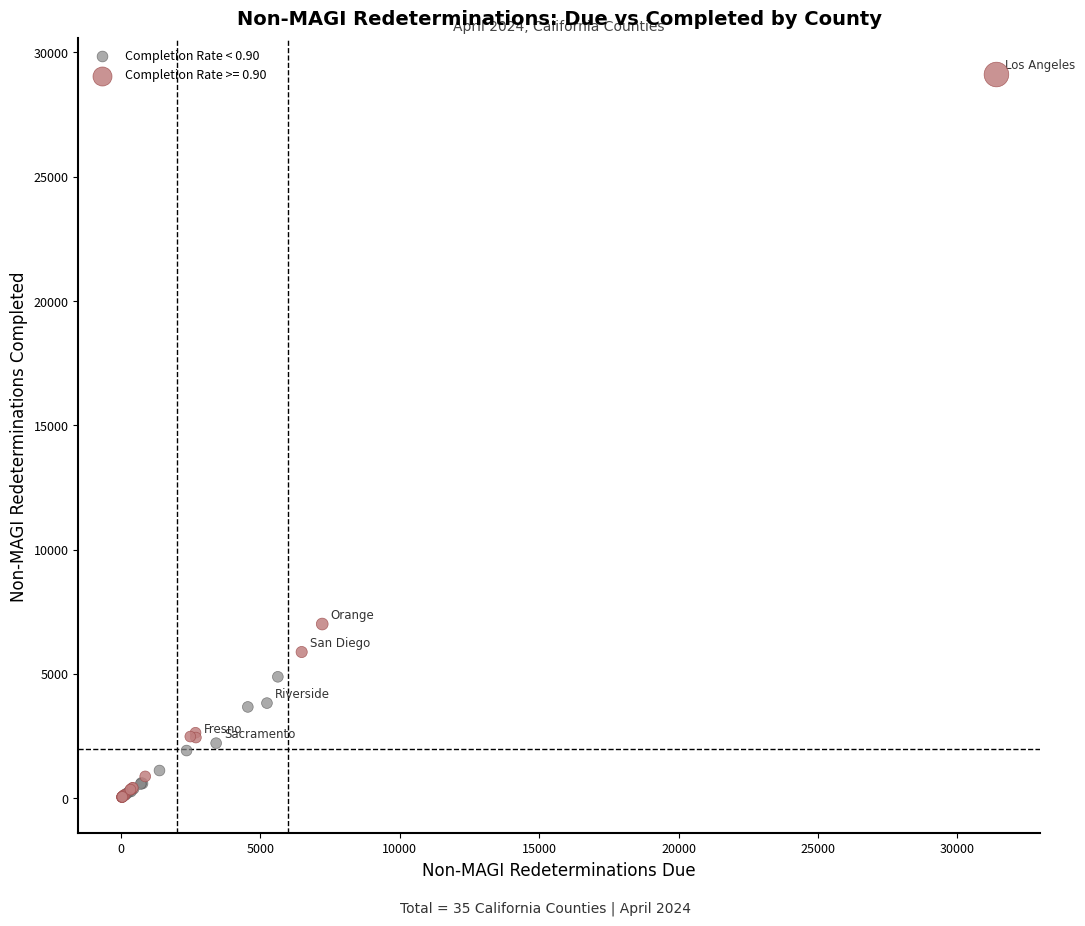

Which series contains the highest Y value?

Completion Rate >= 0.90